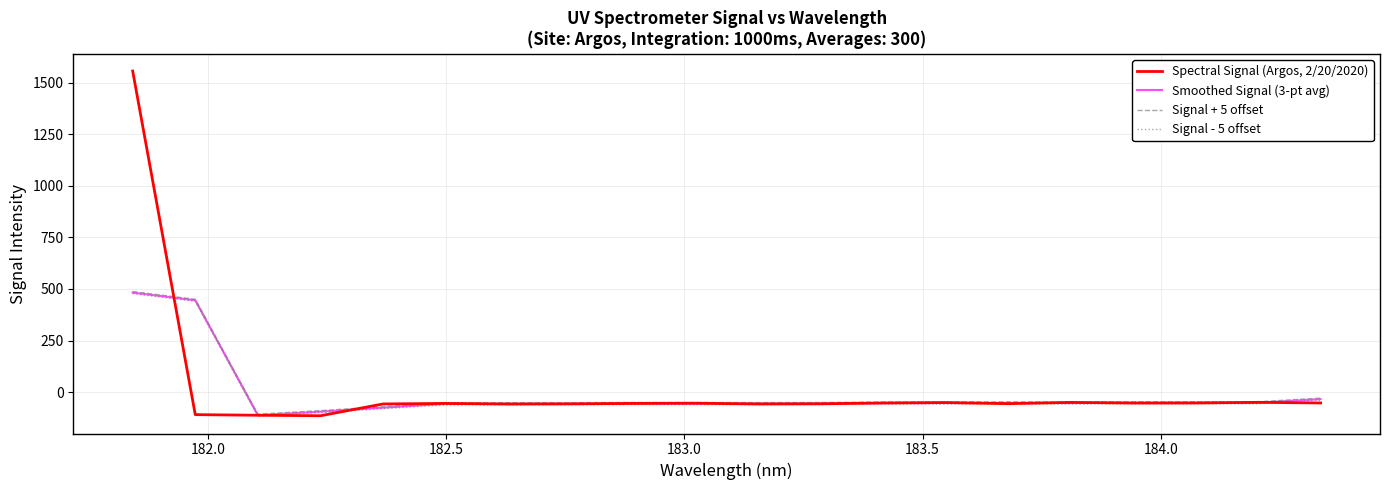

True or false: Signal - 5 offset and Smoothed Signal (3-pt avg) cross at least once.

False